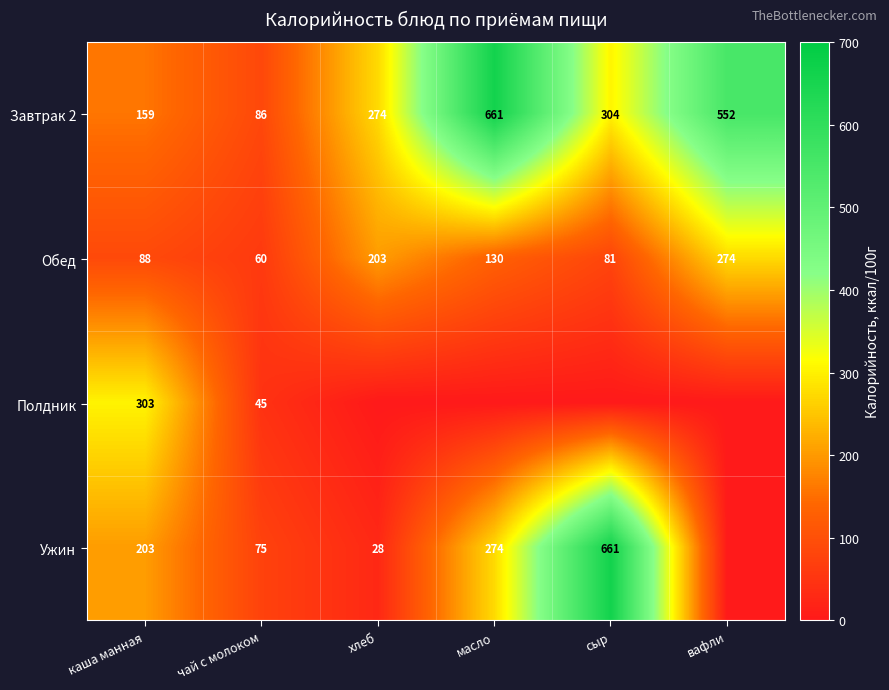

How many values in the Завтрак 2 series are below 304?

3